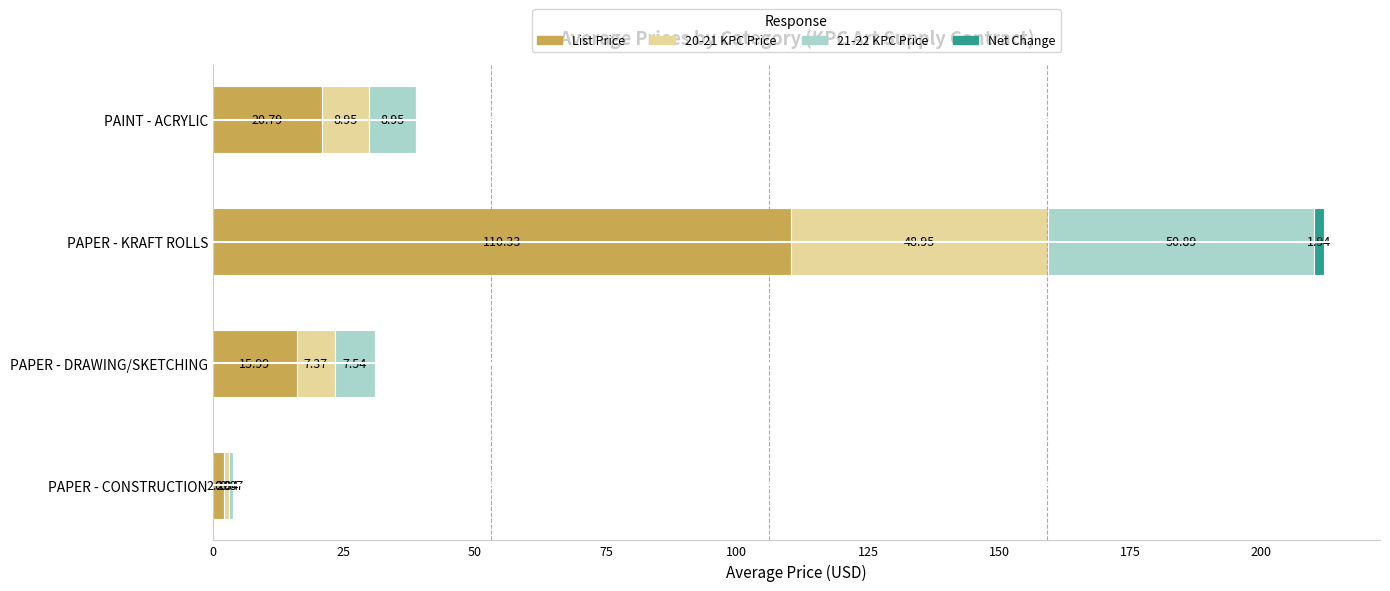

How many series are shown in this chart?

4